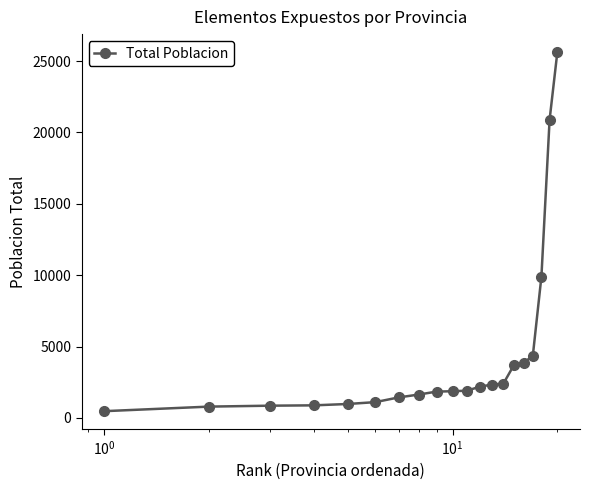

What is the value of the 2nd point from the left?

798